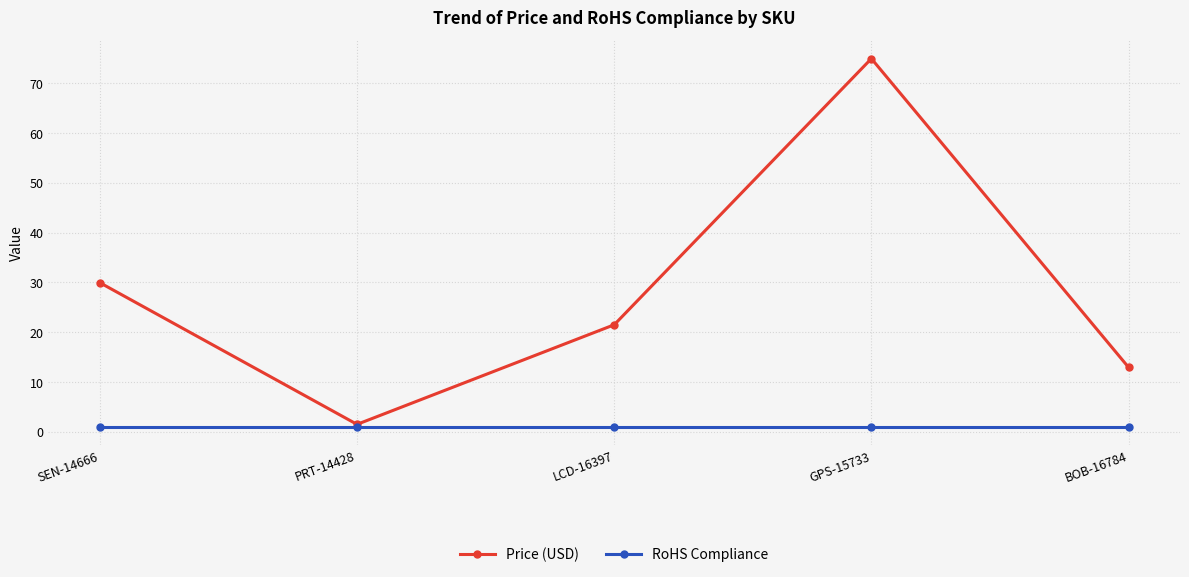

Is it true that Price (USD) equals 50.0 at GPS-15733?

False